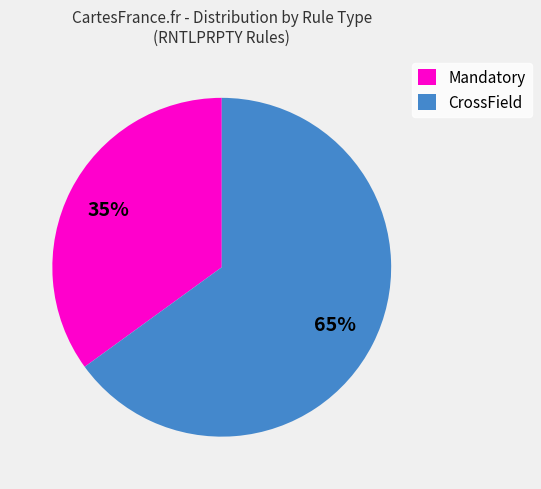

Count the number of slices in the pie.

2